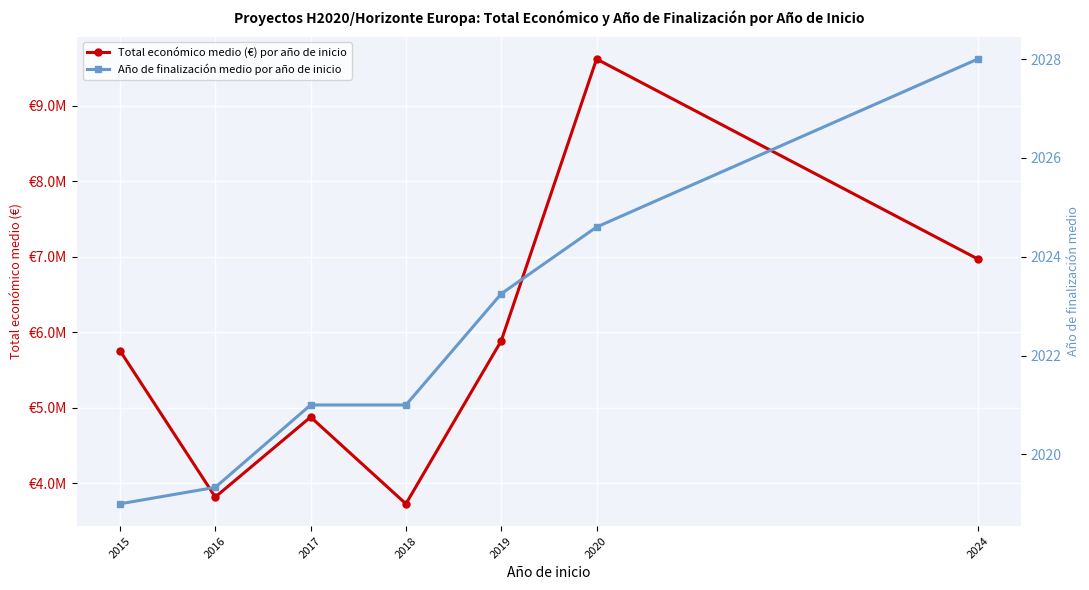

Reading left to right, extract all data points from this chart.

Total económico medio (€) por año de inicio: 2015=5755741.5	2016=3814807.7	2017=4875616.0	2018=3724963.5	2019=5886435.5	2020=9622710.2	2024=6970970.0
Año de finalización medio por año de inicio: 2015=2019.0	2016=2019.3	2017=2021.0	2018=2021.0	2019=2023.2	2020=2024.6	2024=2028.0